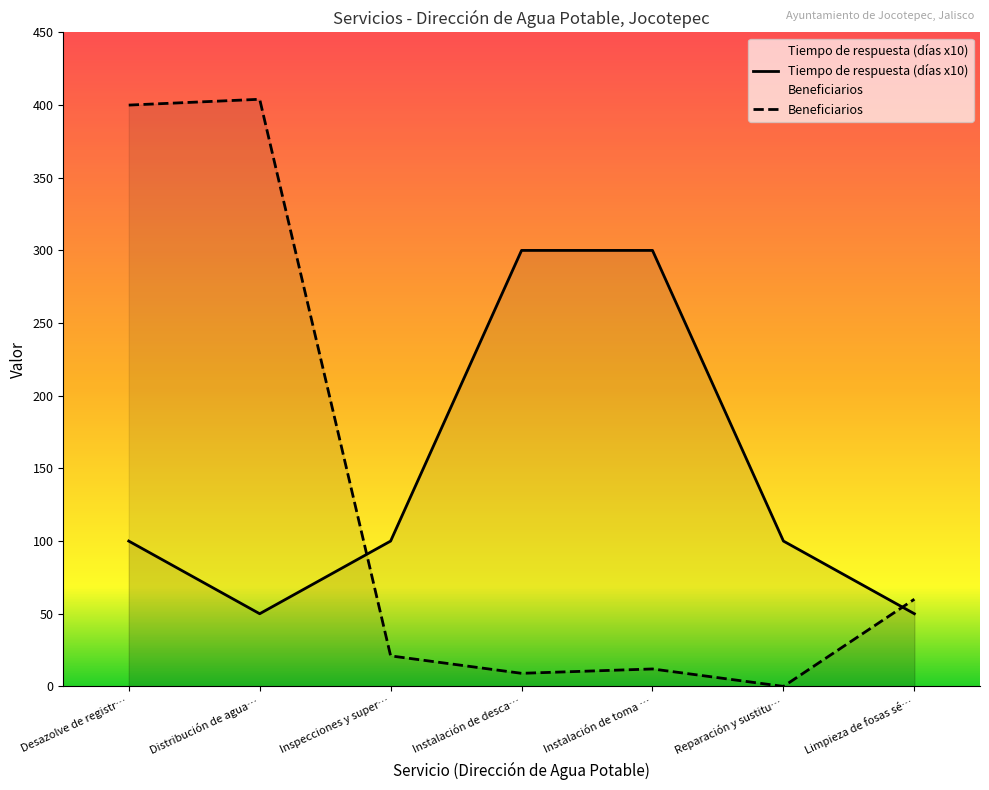

True or false: Tiempo de respuesta (días x10) has more than 1 interior local peaks.

False